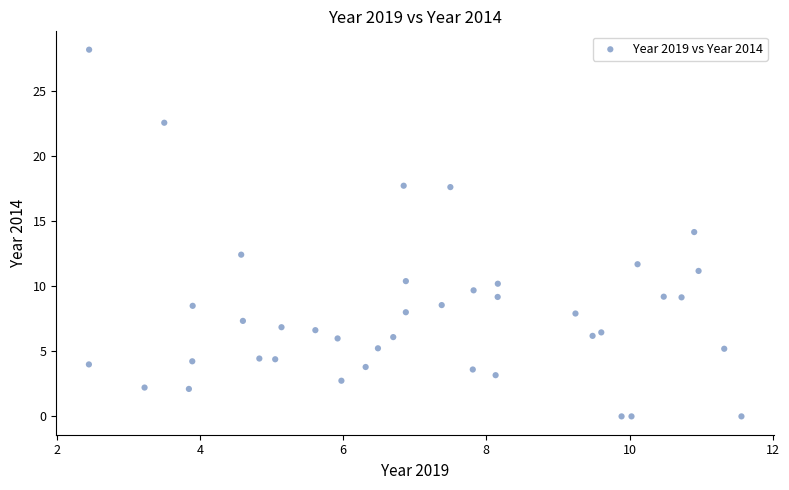

What is the range of X values (max minus min)?

9.1